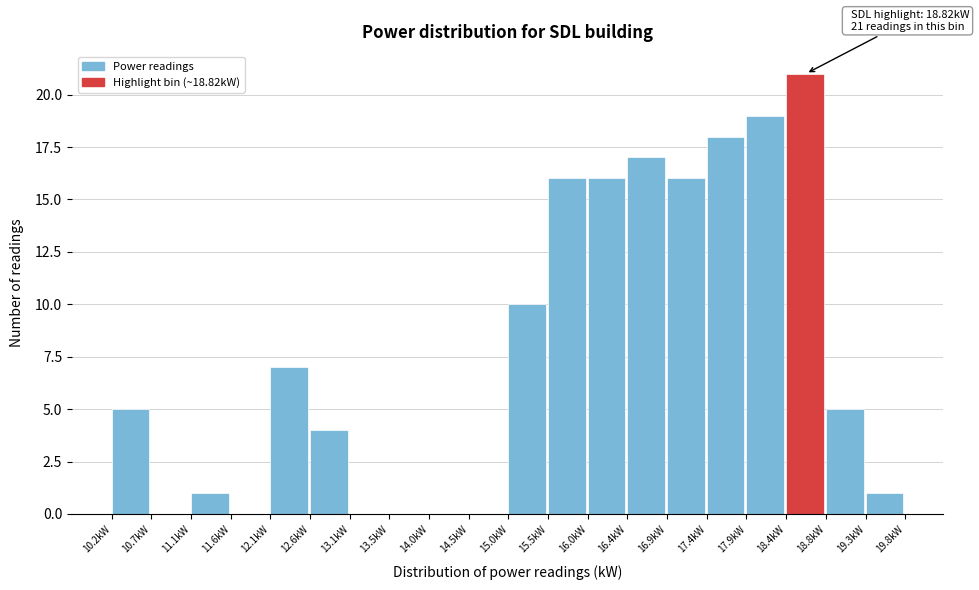

Which range on the x-axis has the tallest bar?

18.35 to 18.85